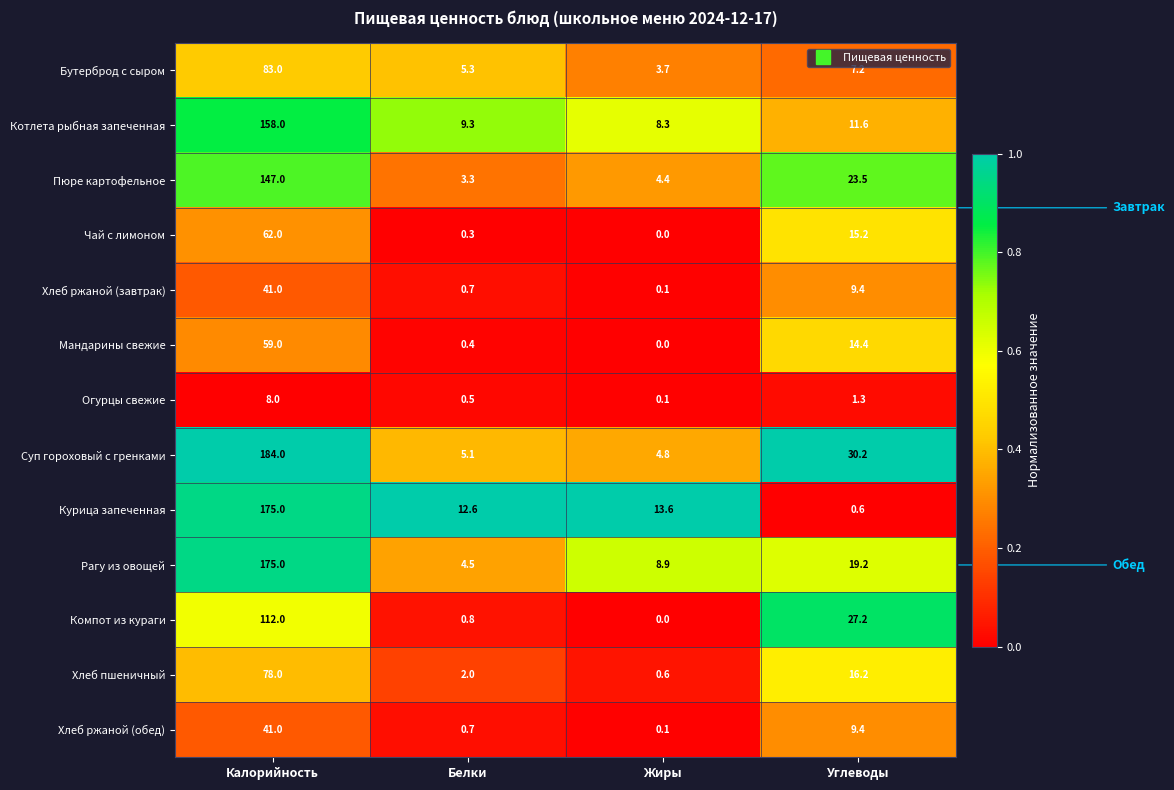

What is the difference between the highest and lowest values at Белки?

12.3